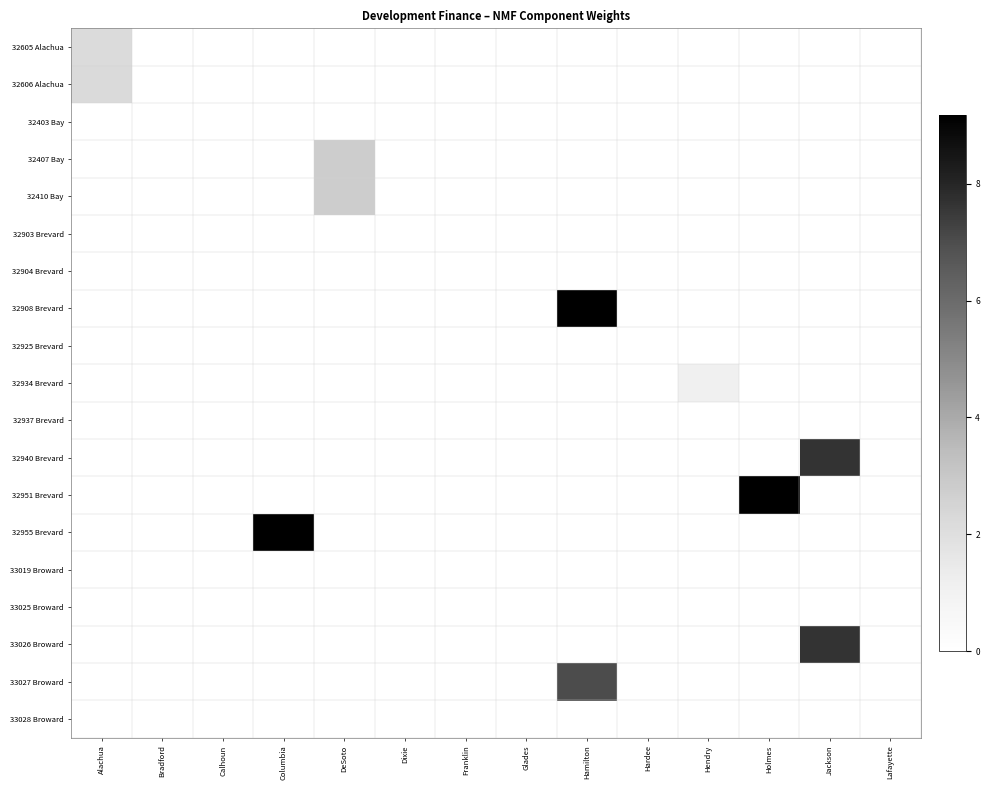

Which series has the largest total across all categories?

32955 Brevard